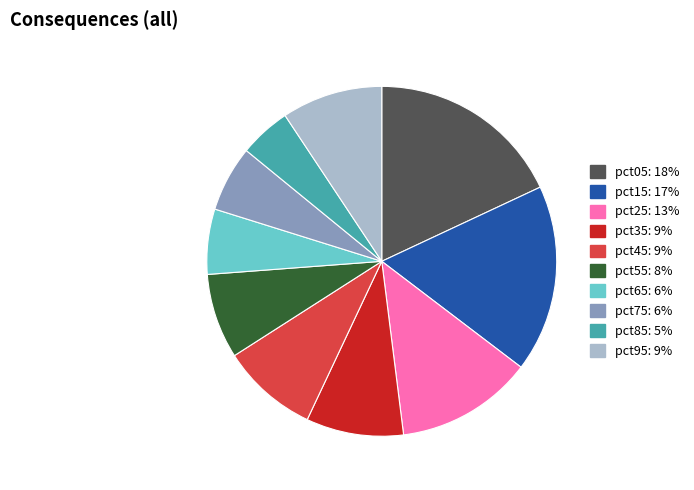

Combined, do pct05 and pct15 account for over 50%?

No